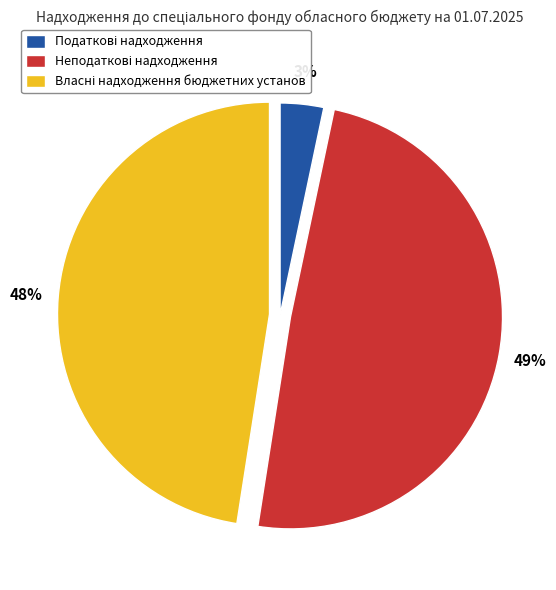

To the nearest percent, what is the difference between the largest and smallest slice percentages?

46%